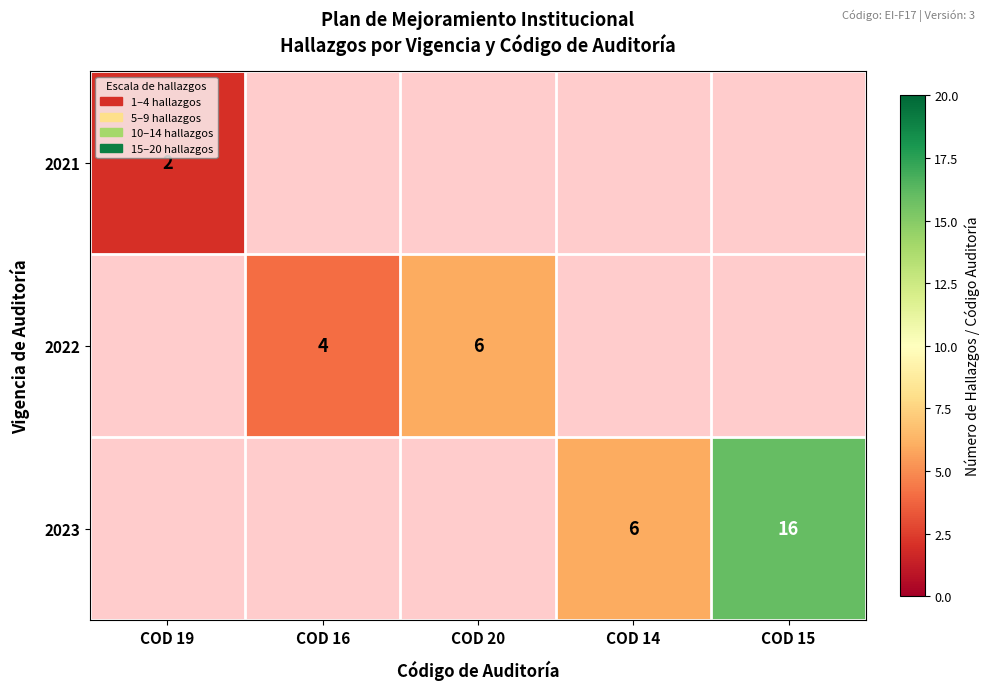

Is the value of 2023 at COD 14 greater than the value of 2021 at COD 19?

Yes